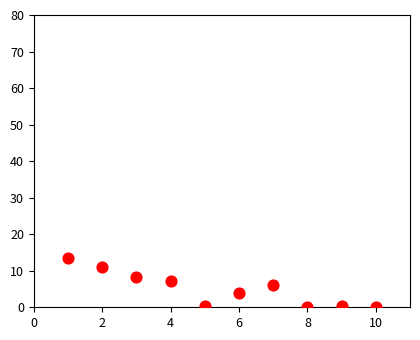

What is the average X value?

5.5